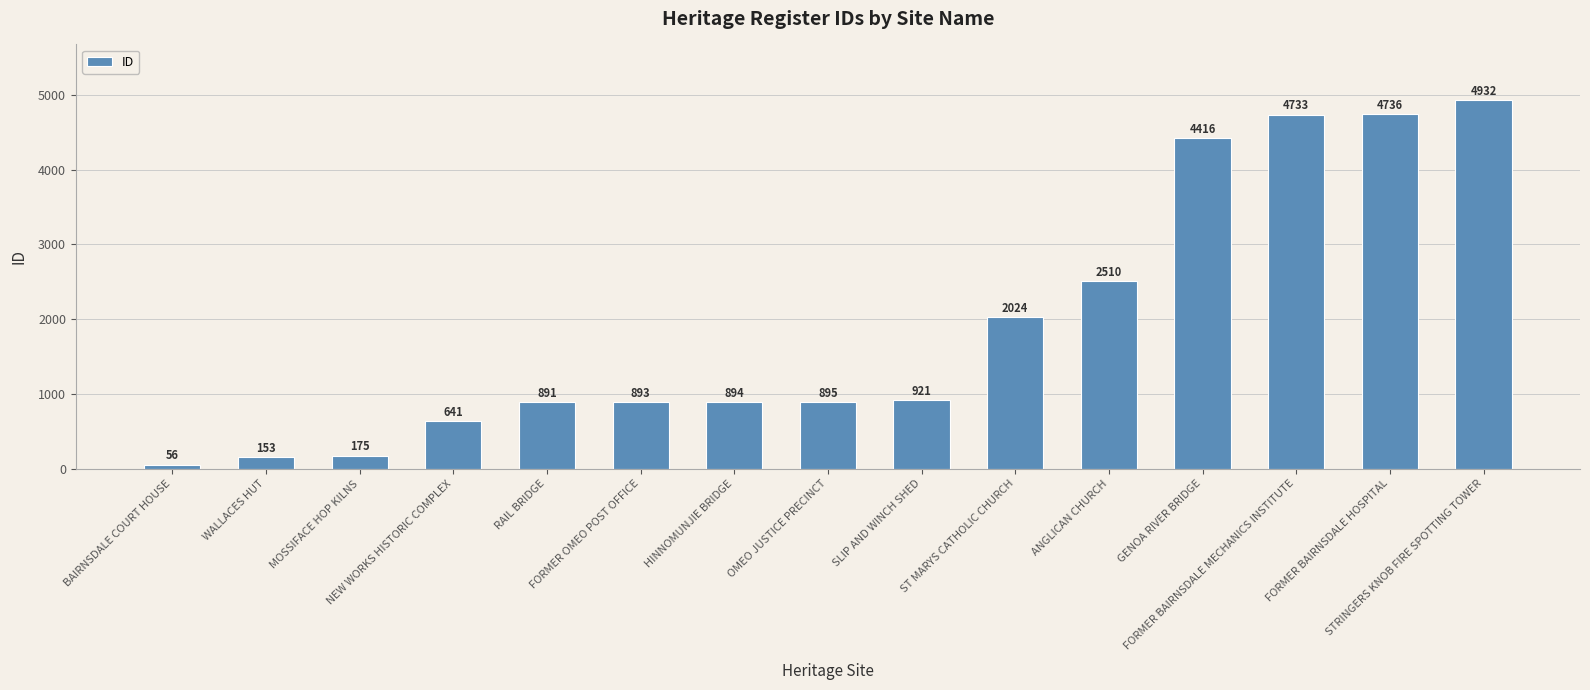

Is it true that the value at SLIP AND WINCH SHED is 921?

True